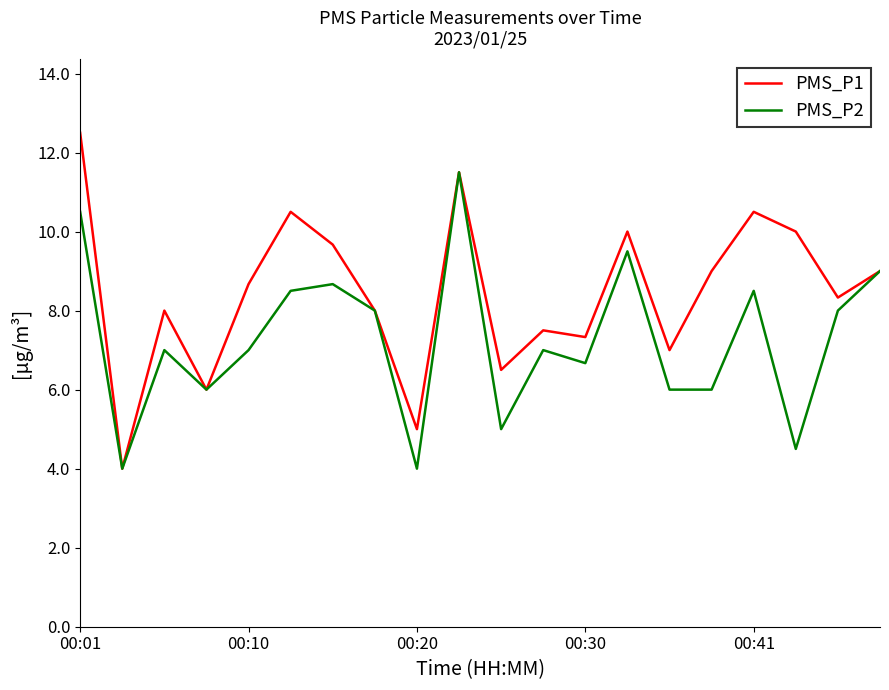

What is the maximum value for PMS_P1?

12.5